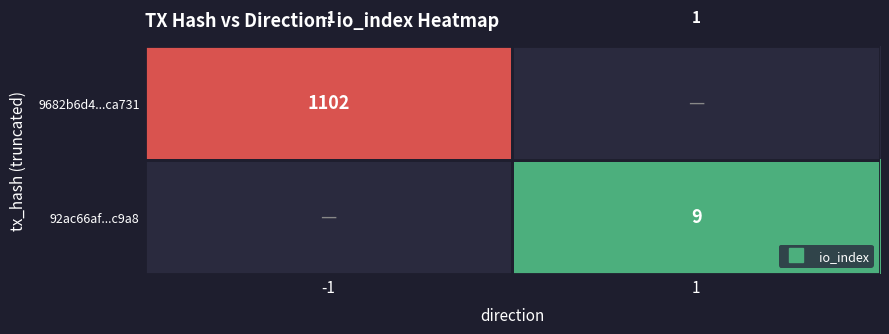

How many distinct data groups are displayed?

2